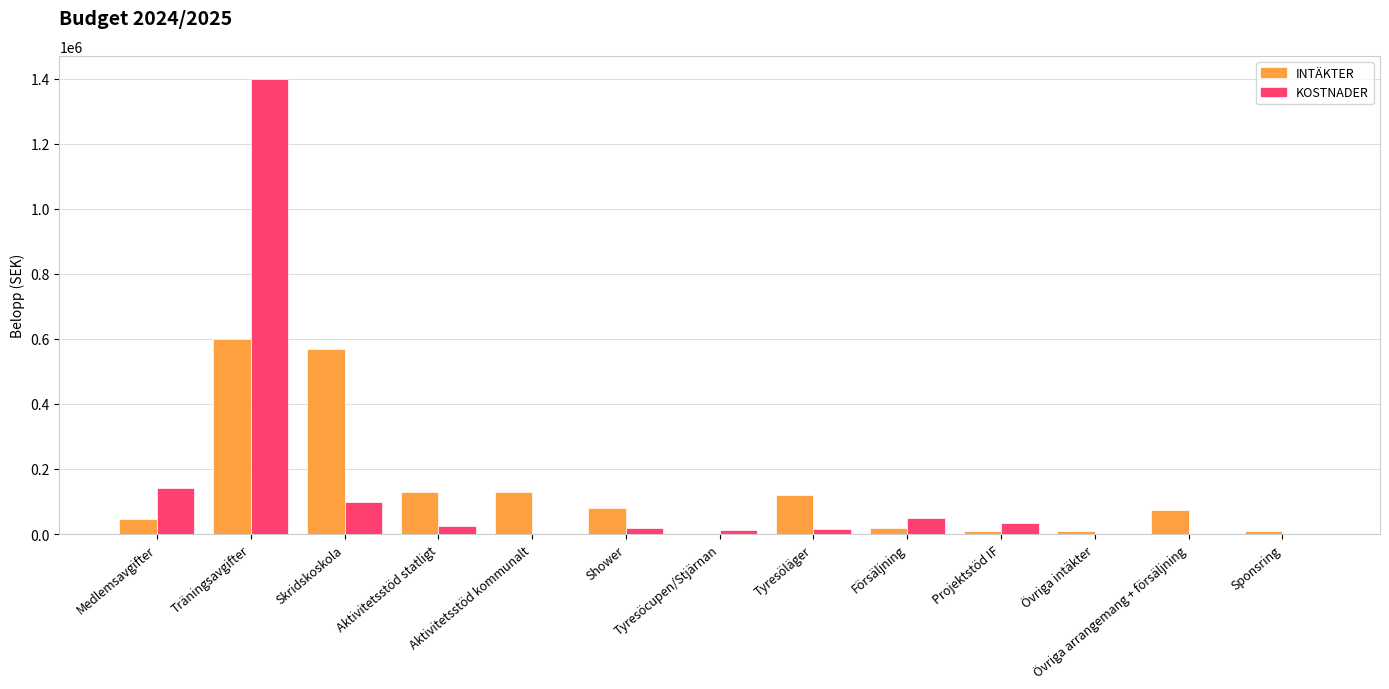

What is the sum of all KOSTNADER values?

1800000